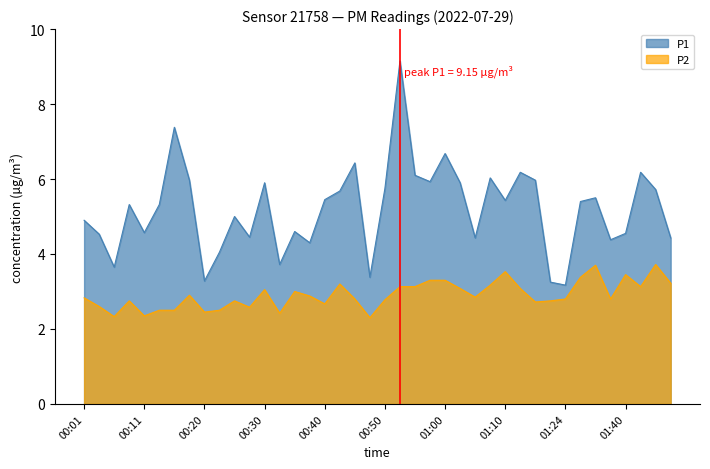

Reading left to right, transcribe all the data shown in this chart.

P1: 00:01=4.9	00:03=4.5	00:06=3.6	00:08=5.3	00:11=4.6	00:13=5.3	00:16=7.4	00:18=6.0	00:20=3.3	00:23=4.0	00:25=5.0	00:28=4.5	00:30=5.9	00:33=3.7	00:35=4.6	00:38=4.3	00:40=5.5	00:43=5.7	00:45=6.4	00:48=3.4	00:50=5.8	00:53=9.2	00:55=6.1	00:58=5.9	01:00=6.7	01:02=5.9	01:05=4.4	01:07=6.0	01:10=5.4	01:12=6.2	01:15=6.0	01:17=3.2	01:24=3.2	01:30=5.4	01:32=5.5	01:37=4.4	01:40=4.5	01:43=6.2	01:46=5.7	01:49=4.4
P2: 00:01=2.8	00:03=2.6	00:06=2.3	00:08=2.8	00:11=2.4	00:13=2.5	00:16=2.5	00:18=2.9	00:20=2.5	00:23=2.5	00:25=2.8	00:28=2.6	00:30=3.0	00:33=2.4	00:35=3.0	00:38=2.9	00:40=2.7	00:43=3.2	00:45=2.8	00:48=2.3	00:50=2.8	00:53=3.1	00:55=3.1	00:58=3.3	01:00=3.3	01:02=3.1	01:05=2.9	01:07=3.2	01:10=3.5	01:12=3.1	01:15=2.7	01:17=2.8	01:24=2.8	01:30=3.4	01:32=3.7	01:37=2.8	01:40=3.5	01:43=3.1	01:46=3.7	01:49=3.2